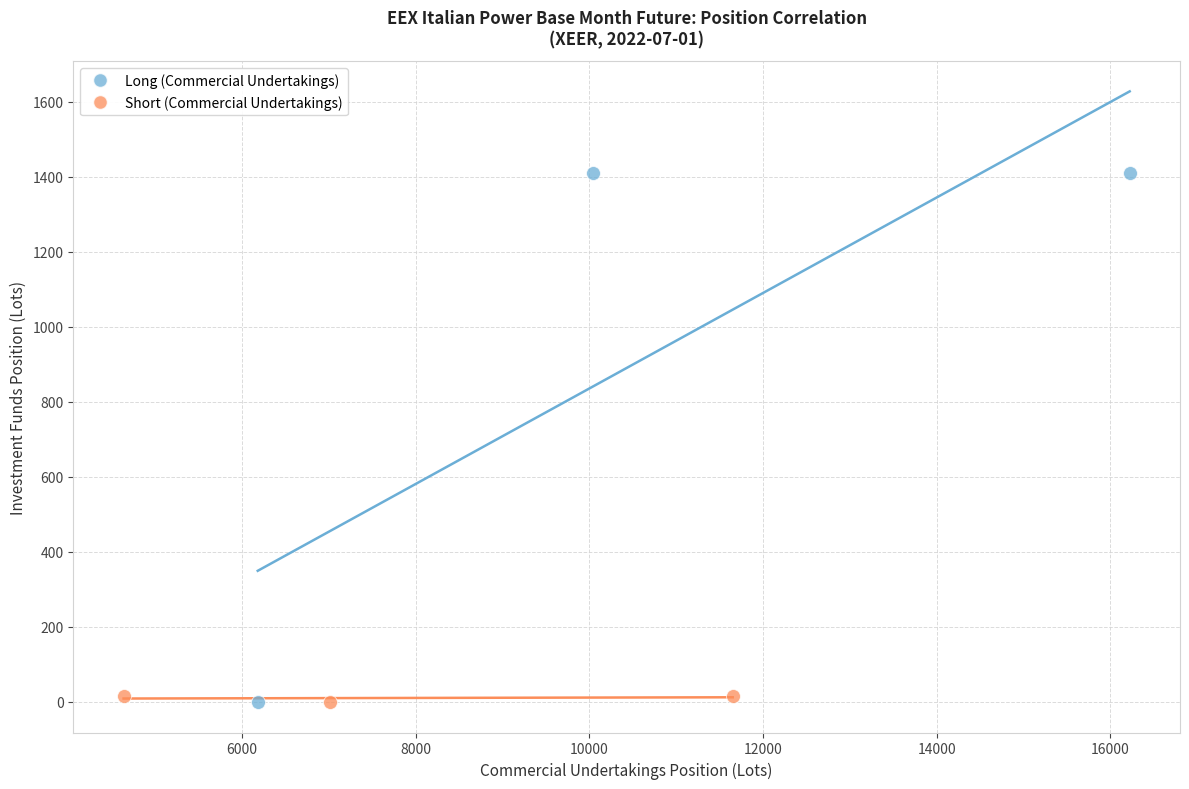

Which series contains the highest Y value?

Long (Commercial Undertakings)